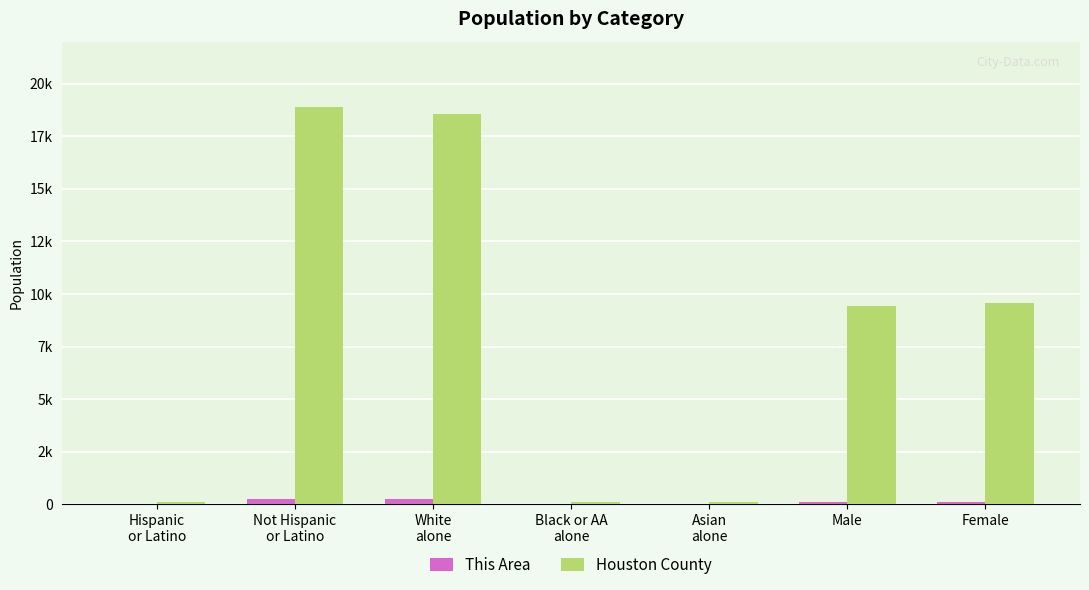

List the series in order of their overall mean, highest first.

Houston County, This Area